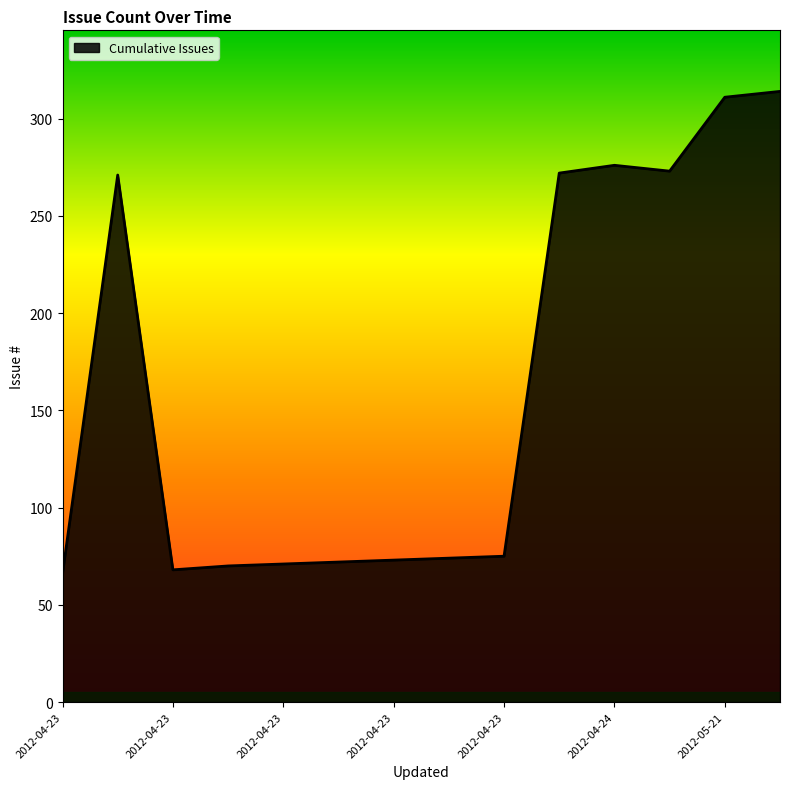

What is the maximum value shown in the chart?

314